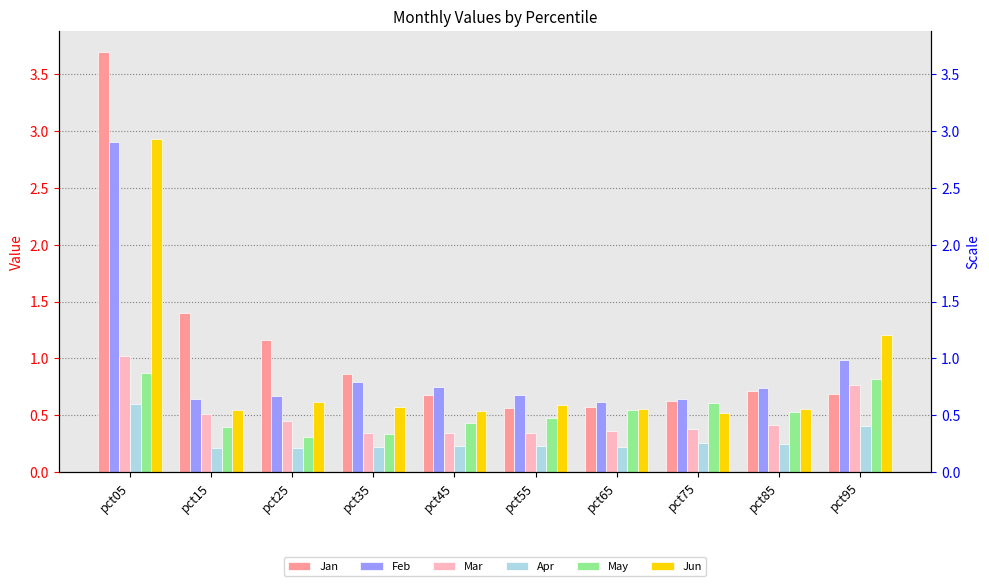

What is the difference between the maximum and second lowest values in the May series?

0.5